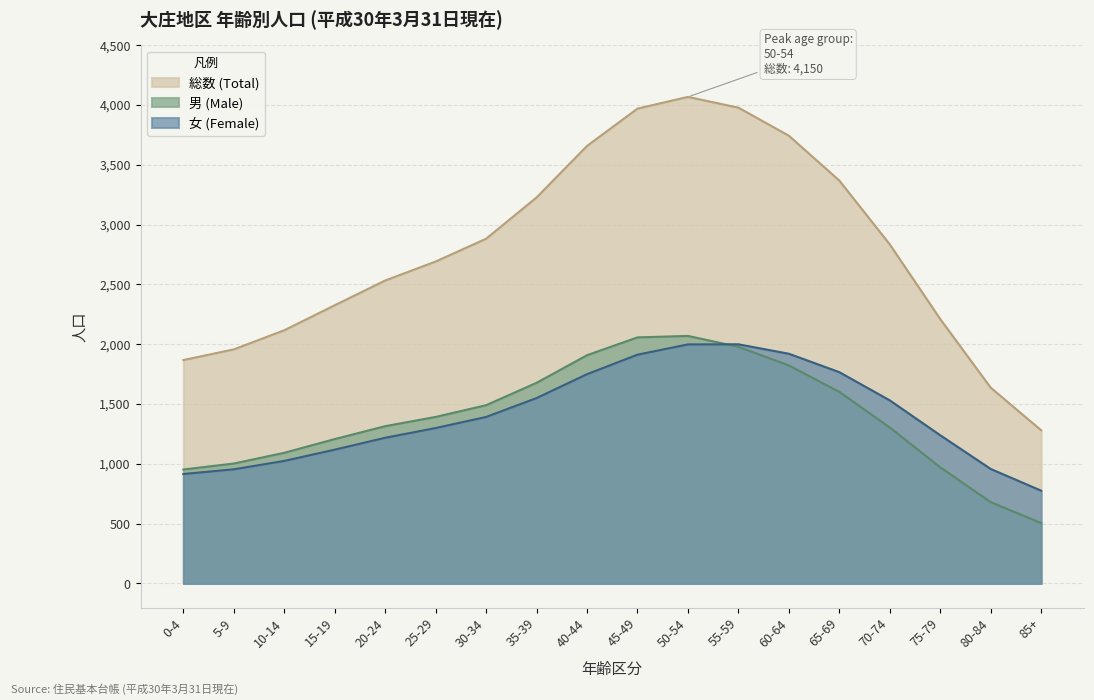

Which series has the largest total across all categories?

総数 (Total)